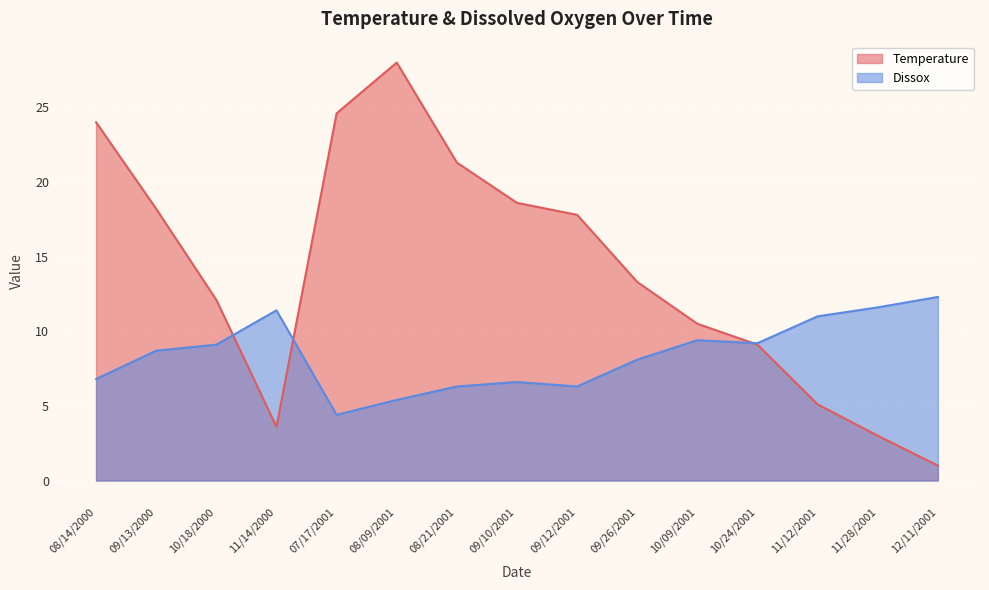

What is the difference between the highest and lowest values at 08/21/2001?

15.0